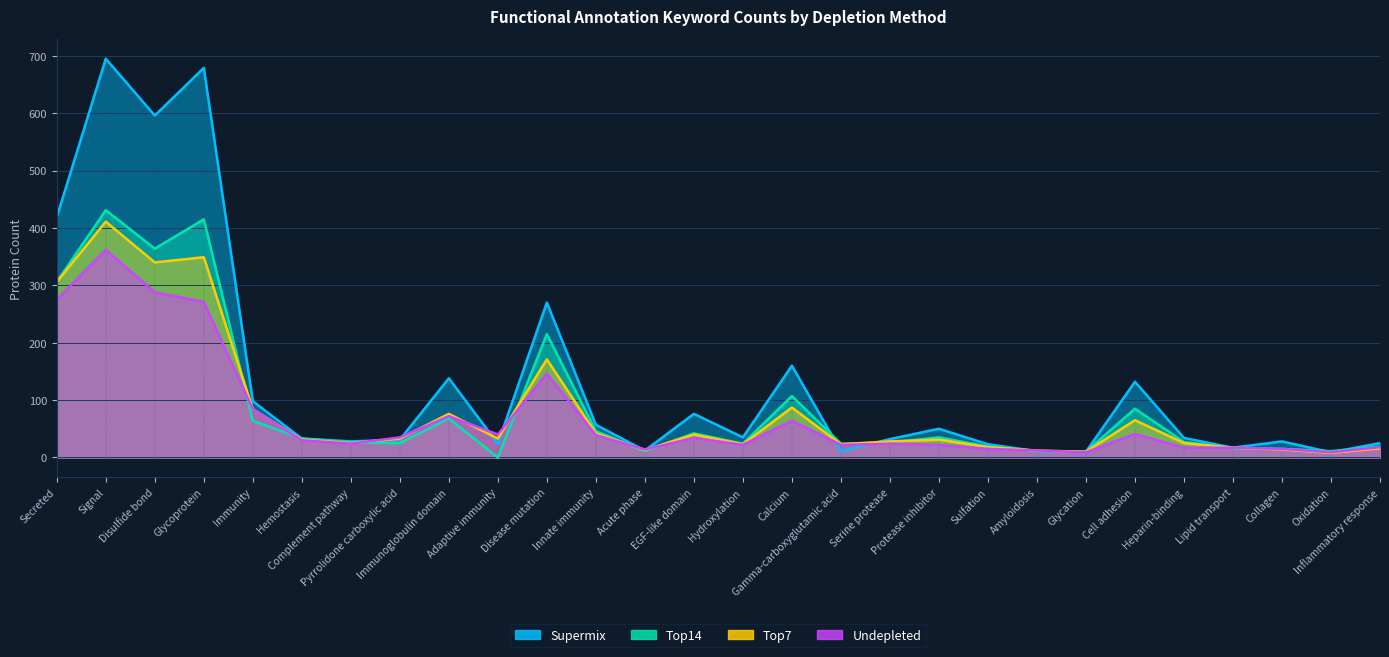

Reading left to right, extract all data points from this chart.

Undepleted: 275	362	288	271	84	30	24	35	72	40	146	39	14	34	22	64	22	24	22	15	12	9	41	17	17	15	9	18
Top7: 306	411	340	349	84	31	25	33	76	33	171	42	13	40	23	87	23	28	31	18	12	10	65	25	17	14	8	16
Top14: 306	431	364	415	64	33	26	25	68	0	215	46	11	42	24	107	24	26	35	19	11	10	85	27	16	15	11	19
Supermix: 419	695	596	679	98	33	28	31	138	24	270	57	12	76	35	160	11	32	50	23	11	10	132	34	17	28	9	25